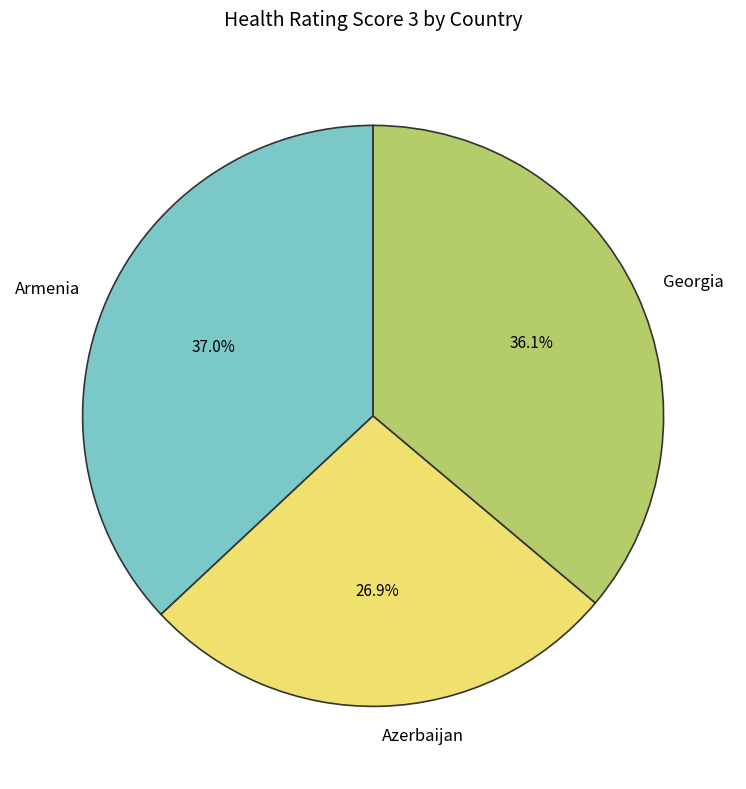

How many slices are in this pie chart?

3